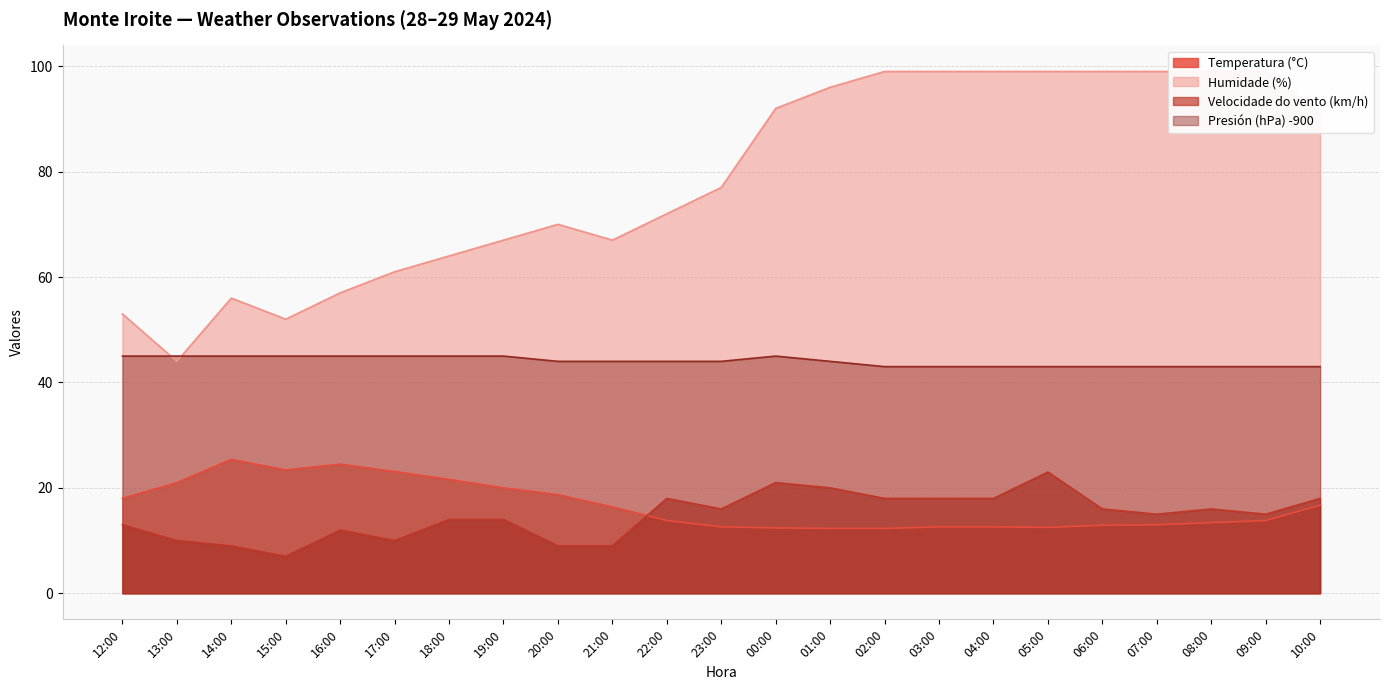

What is the label of the 9th point from the left?

20:00